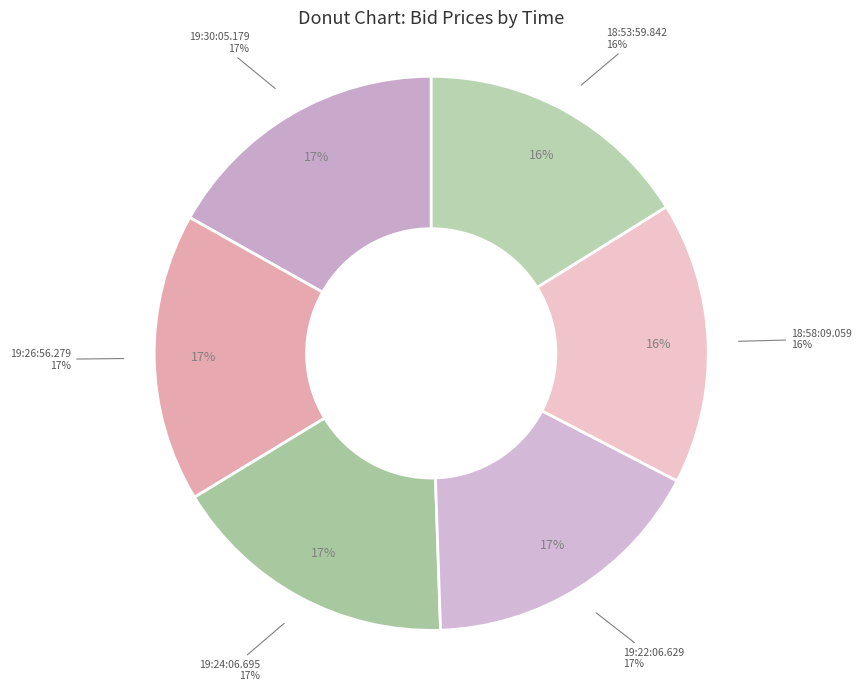

Combined, what portion of the pie is 19:26:56.279 and 19:24:06.695?

33.7%